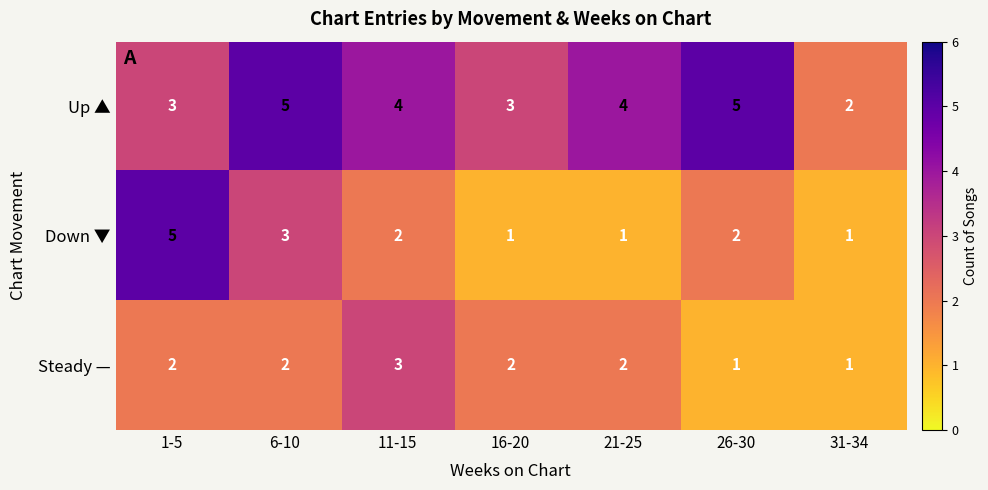

What is the difference between the maximum and minimum values in the Down ▼ series?

4